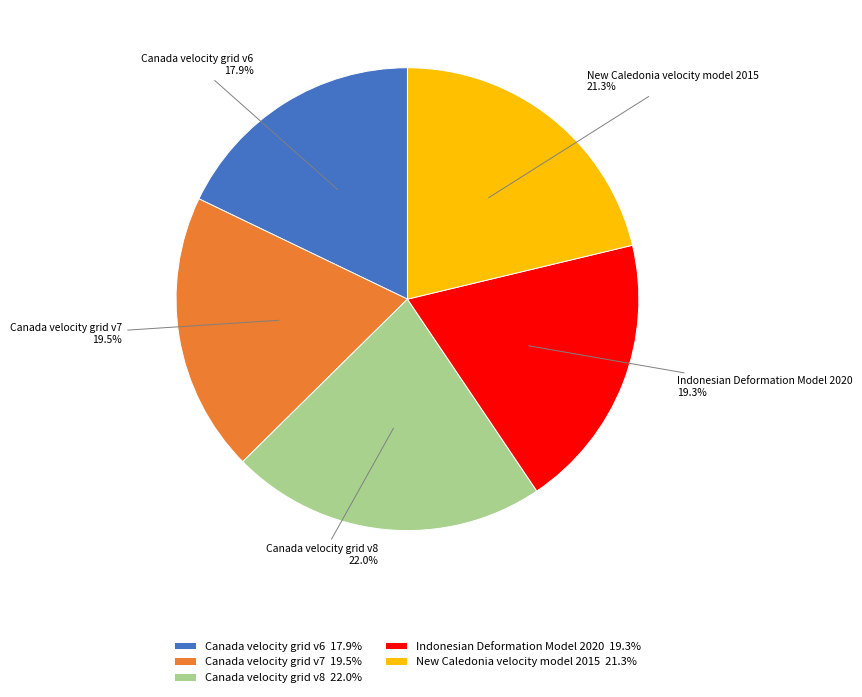

Which slice is the smallest?

Canada velocity grid v6